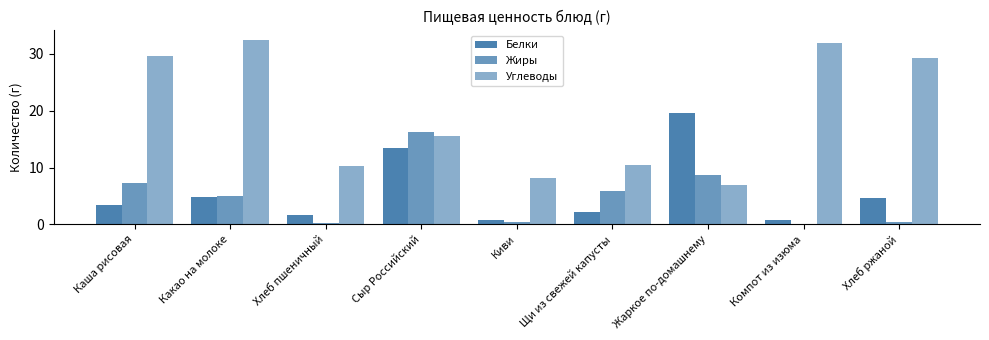

How many data points does each series have?

9